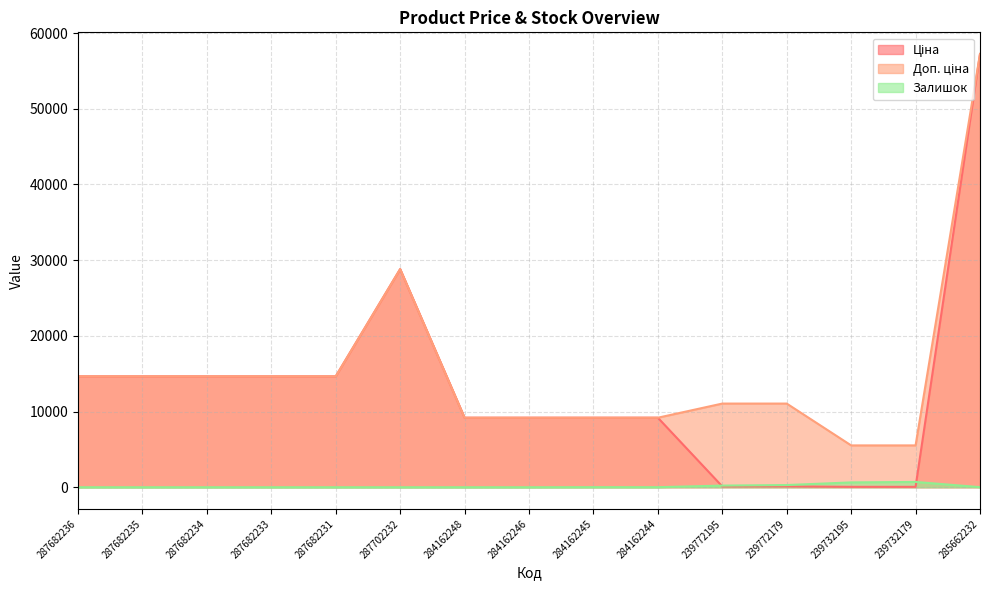

How many positive values does the Залишок series have?

7